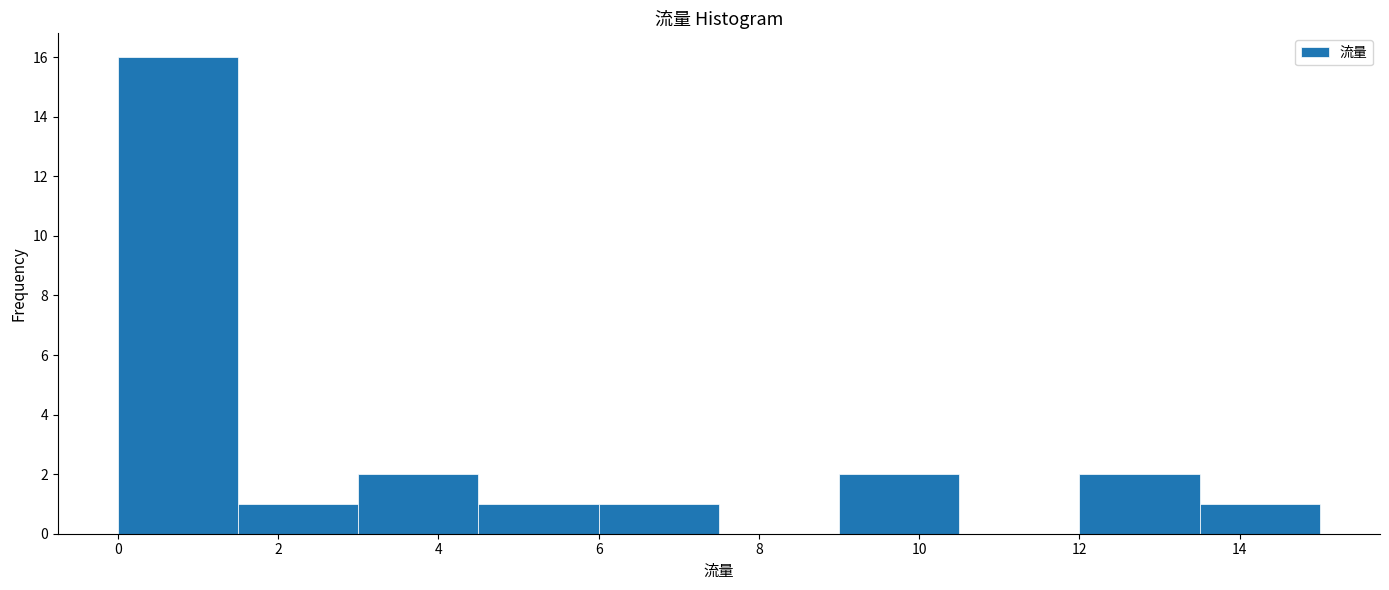

What is the height of the bar covering 3.0 to 4.5 on the x-axis? Neither the bar edges nor the heights are printed on the chart, so give them approximately, as read against the axes.

2